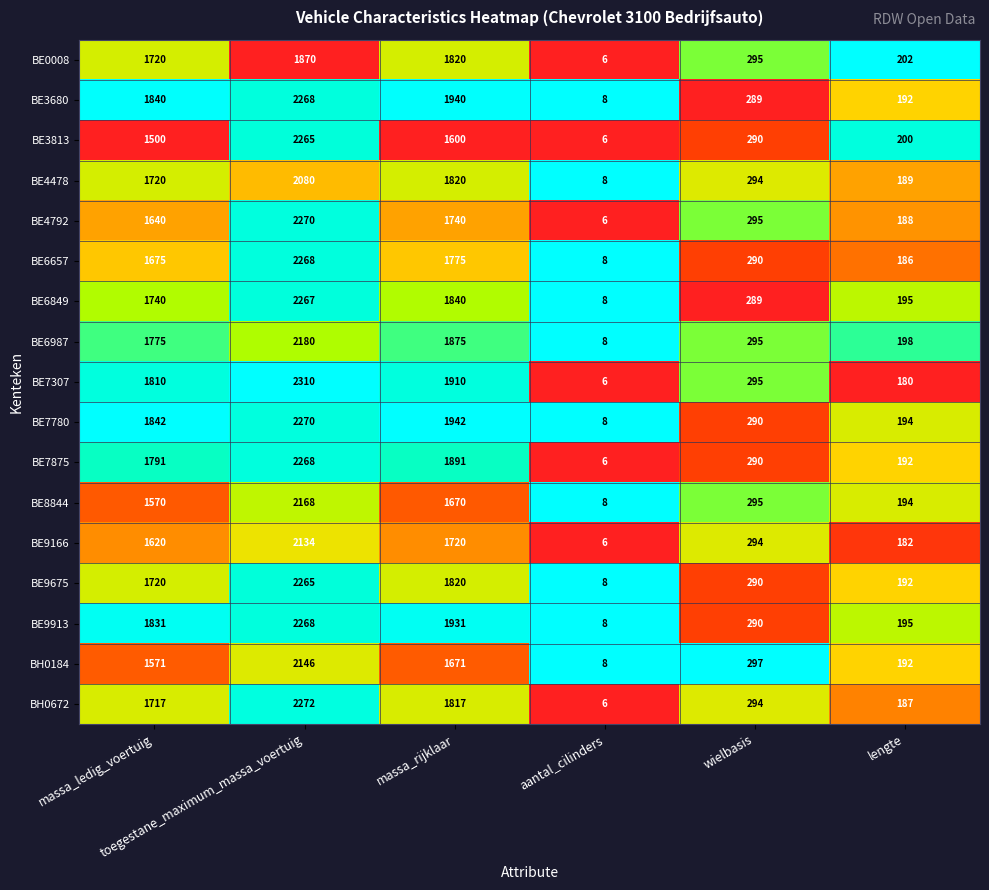

Which series has the largest range (max minus min)?

BE7307